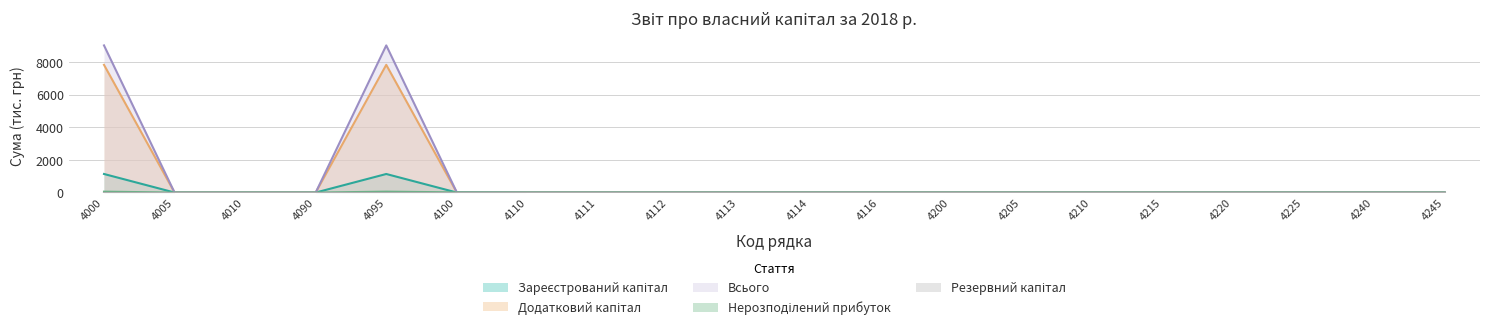

Which label corresponds to the largest value in the chart?

4000